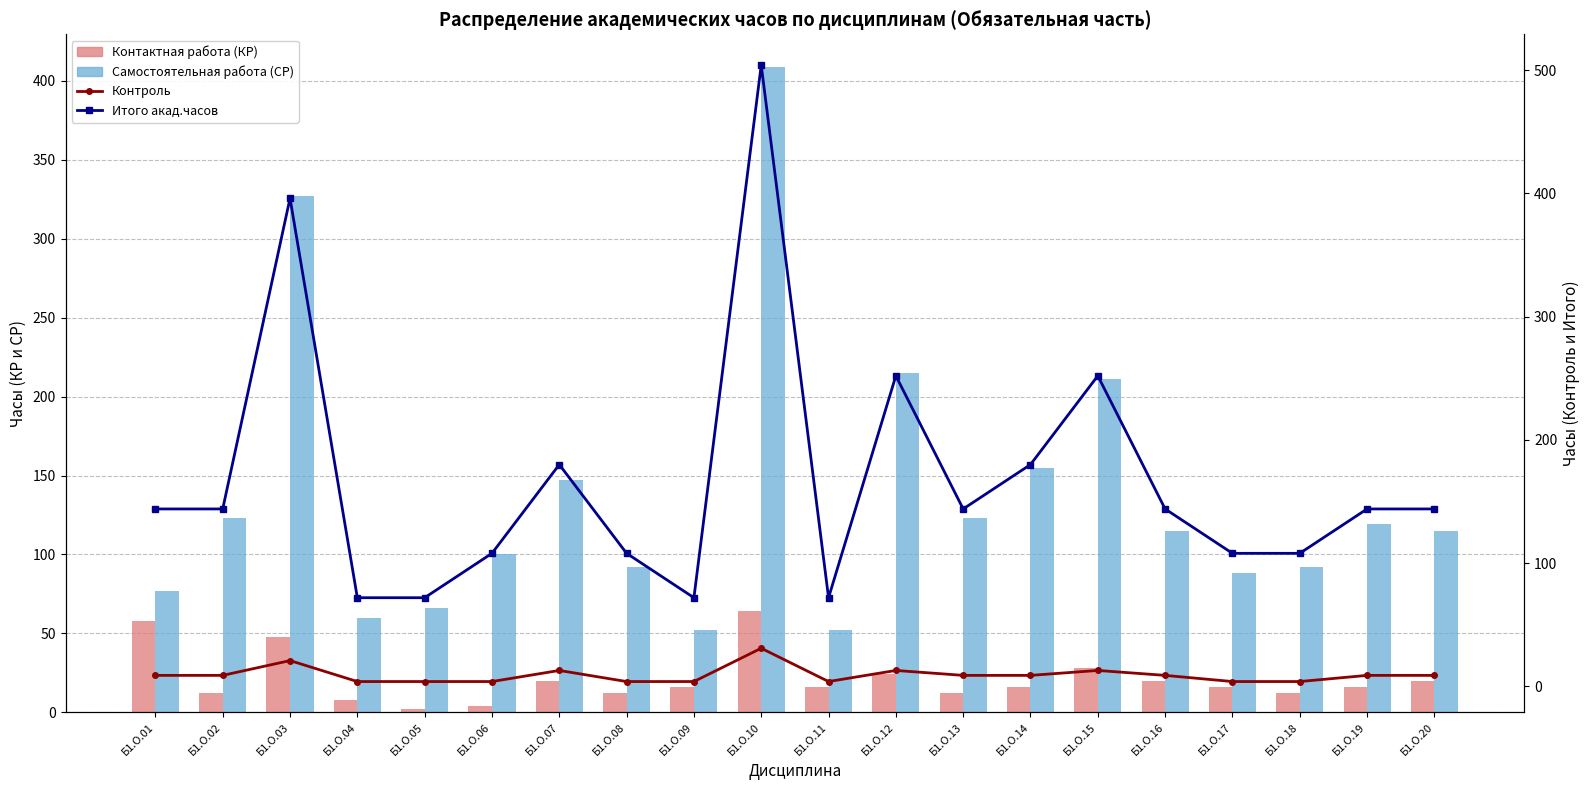

List the labels in order of Контроль value, largest first.

Б1.О.10, Б1.О.03, Б1.О.07, Б1.О.12, Б1.О.15, Б1.О.01, Б1.О.02, Б1.О.13, Б1.О.14, Б1.О.16, Б1.О.19, Б1.О.20, Б1.О.04, Б1.О.05, Б1.О.06, Б1.О.08, Б1.О.09, Б1.О.11, Б1.О.17, Б1.О.18